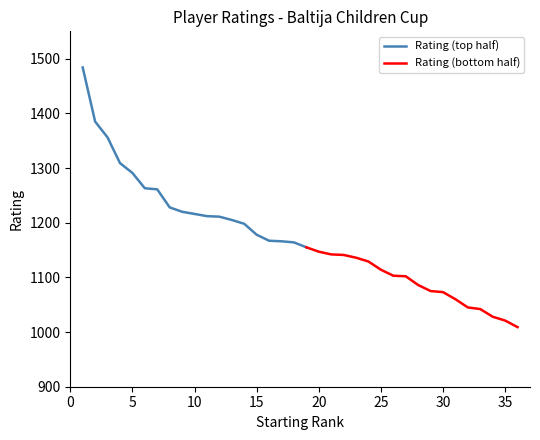

Rank the categories by value from lowest to highest.

36, 35, 34, 33, 32, 31, 30, 29, 28, 27, 26, 25, 24, 23, 22, 21, 20, 19, 18, 17, 16, 15, 14, 13, 12, 11, 10, 9, 8, 7, 6, 5, 4, 3, 2, 1